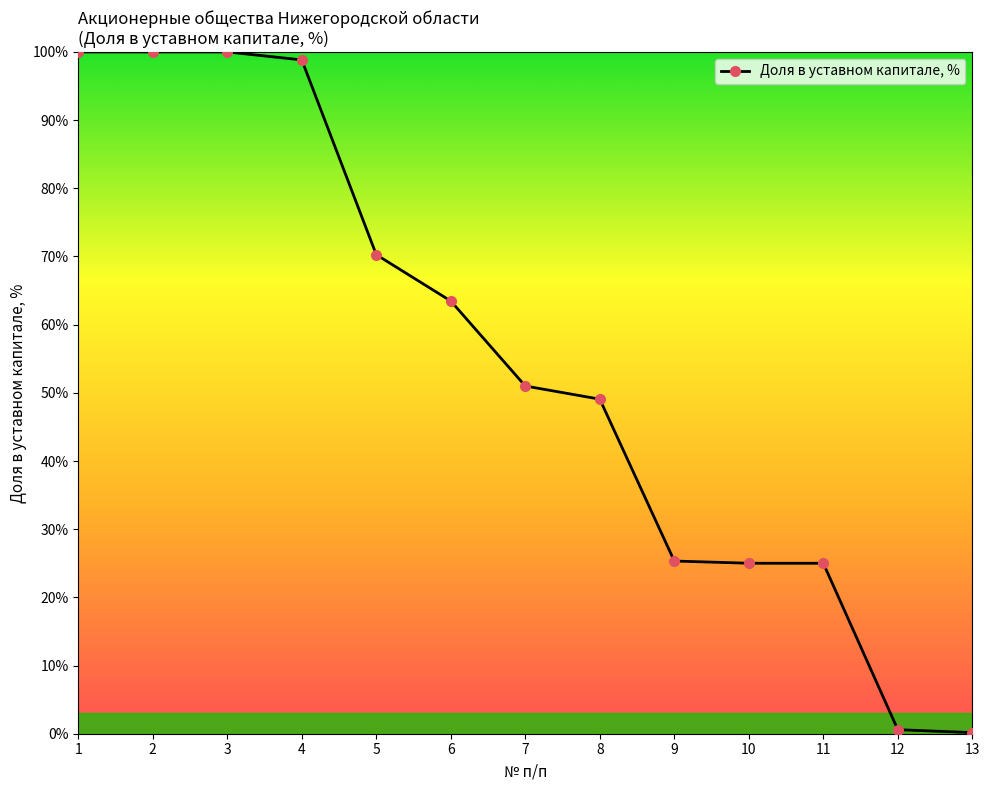

The chart shows a value of 100.0 at 2. True or false?

True